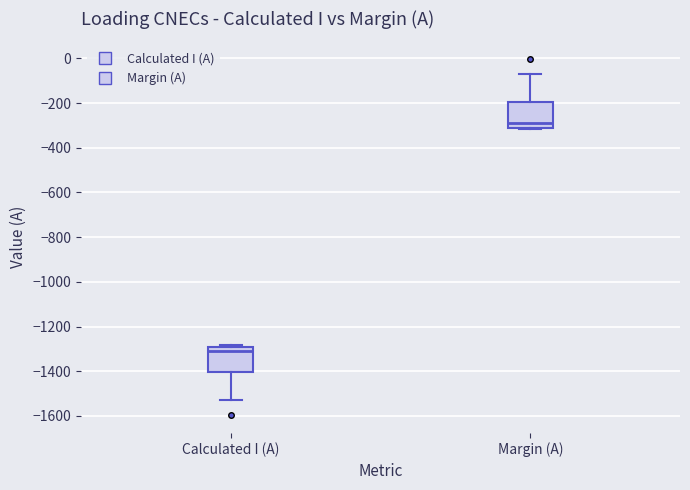

Where is the upper edge of the box for Margin (A) on the y-axis? The values are not printed on the chart, so give them approximately, as read against the axis.

-200